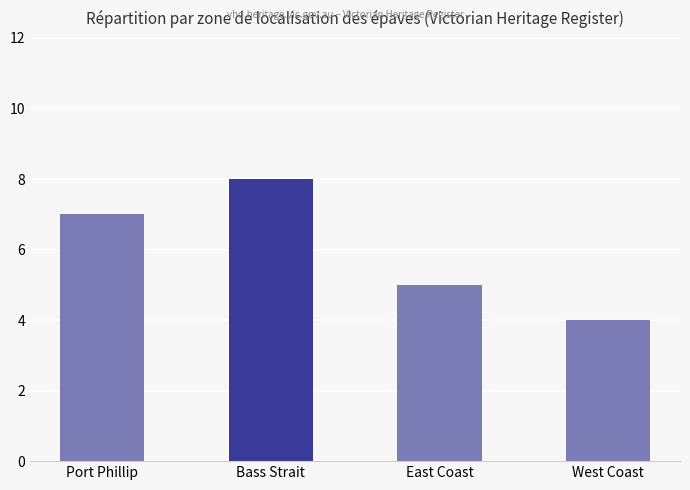

Is it true that the value at Bass Strait is 8?

True